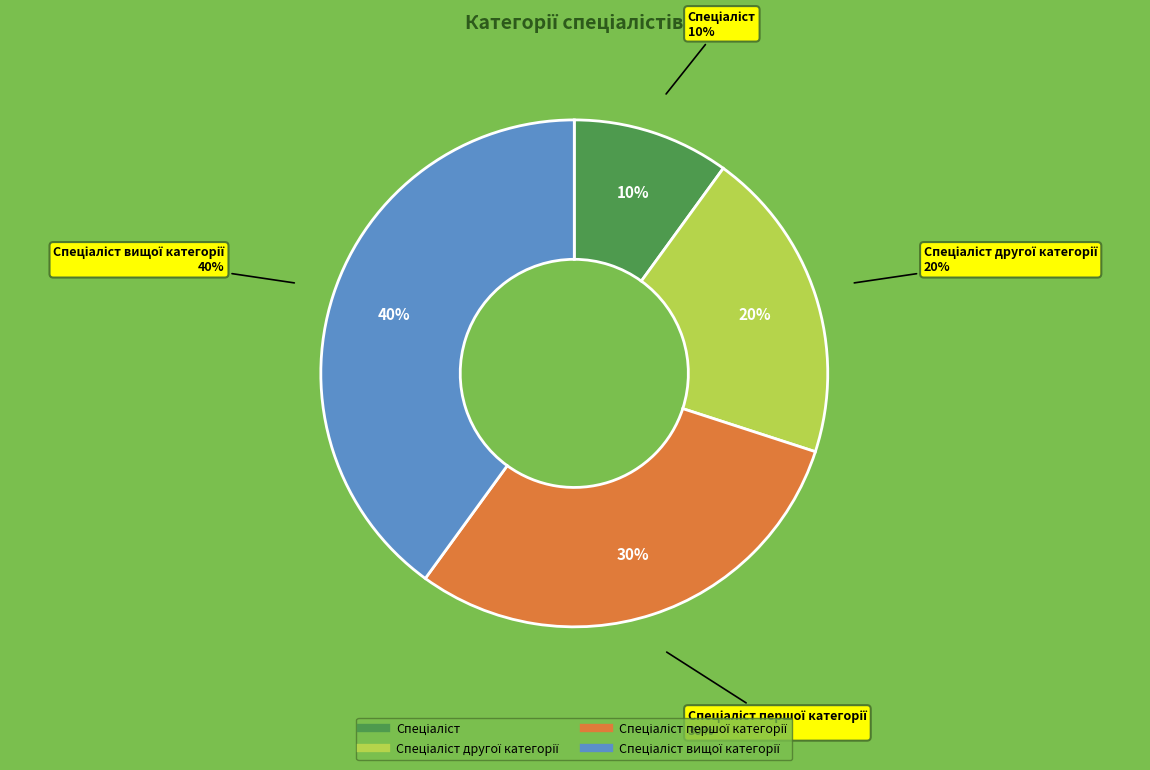

True or false: Спеціаліст другої категорії accounts for 20% of the total.

True